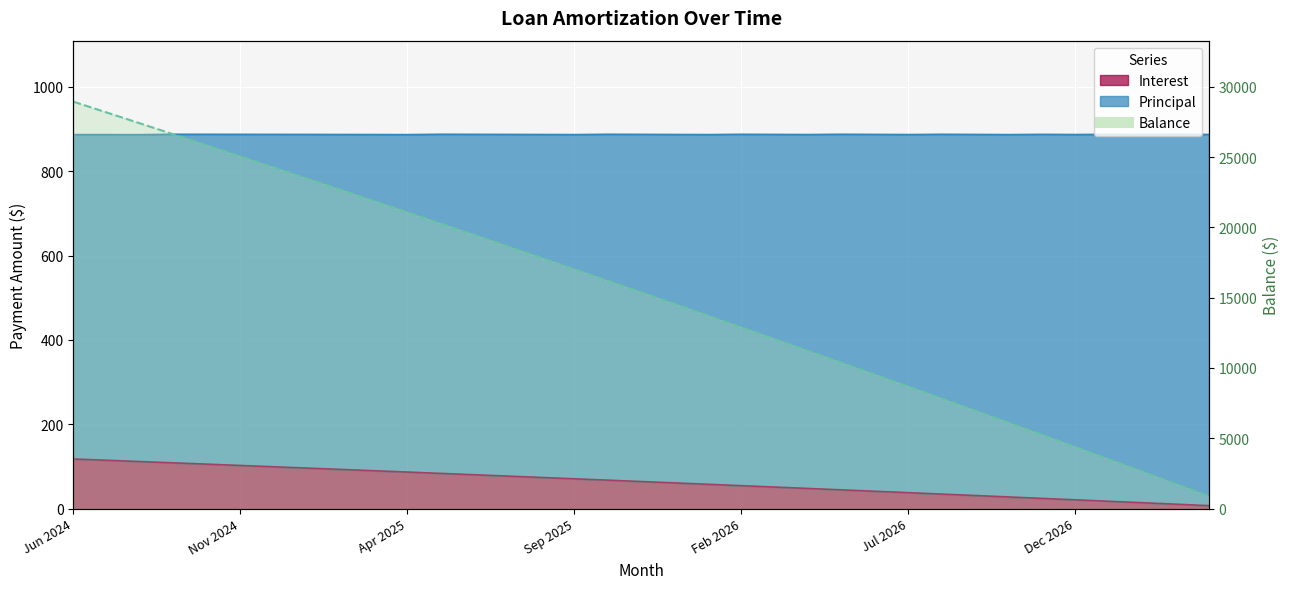

What is the label of the 34th point from the right?

Jul 2024